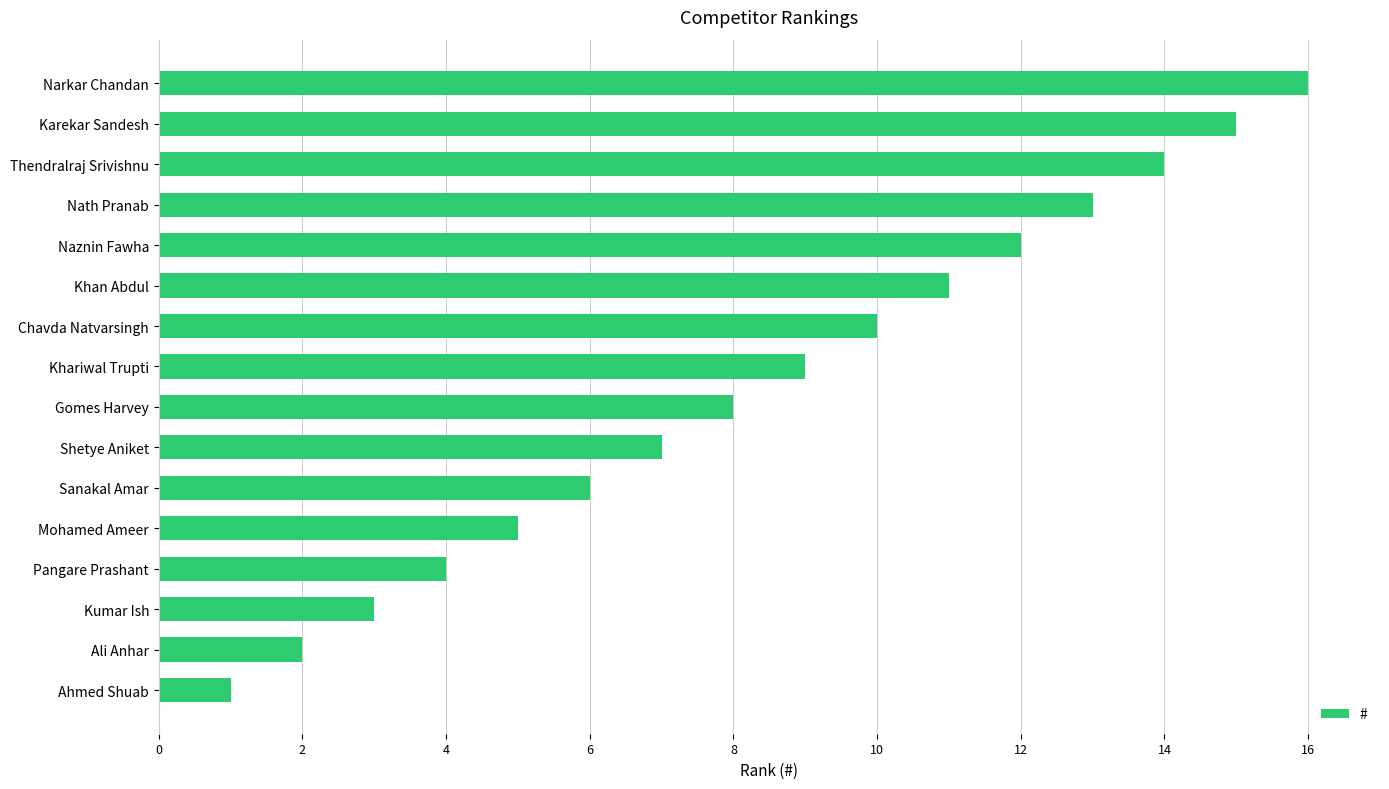

What is the approximate value at Pangare Prashant?

4